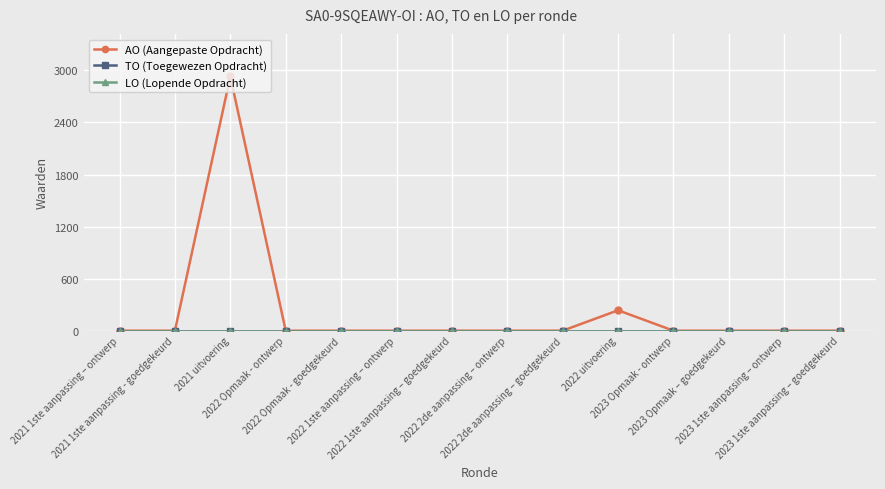

What is the label of the 5th point from the left?

2022 Opmaak - goedgekeurd